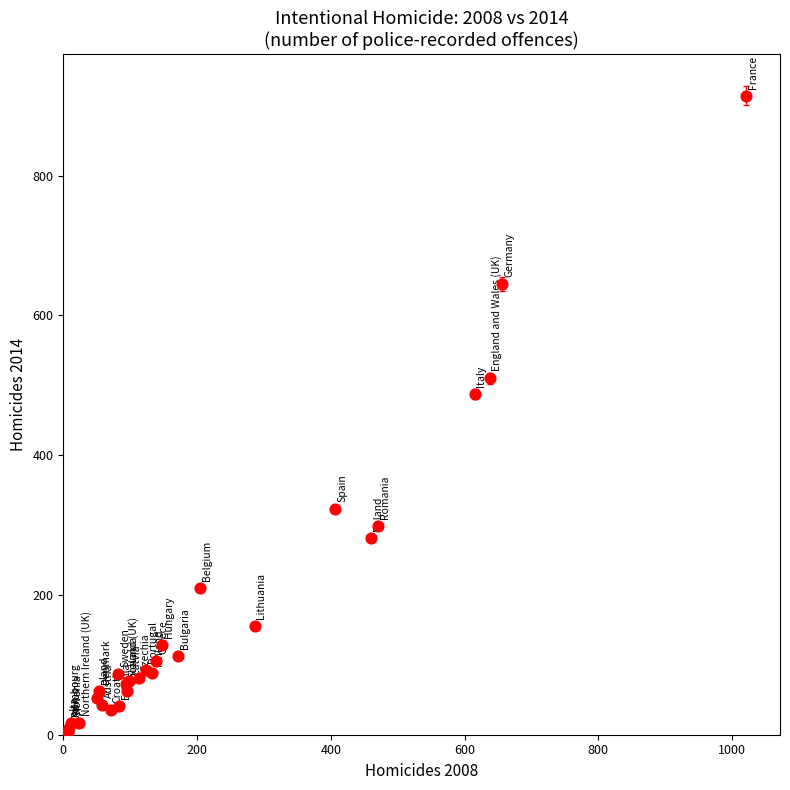

What Y value in the scatter plot is closest to 459?

487